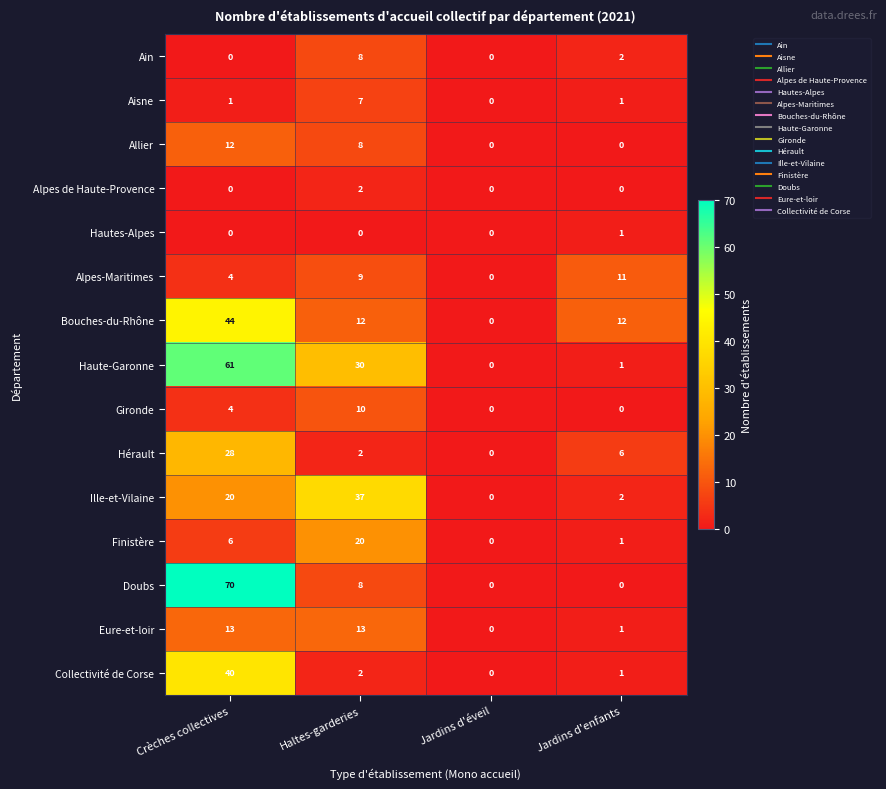

Which label corresponds to the largest value in the chart?

Crèches collectives